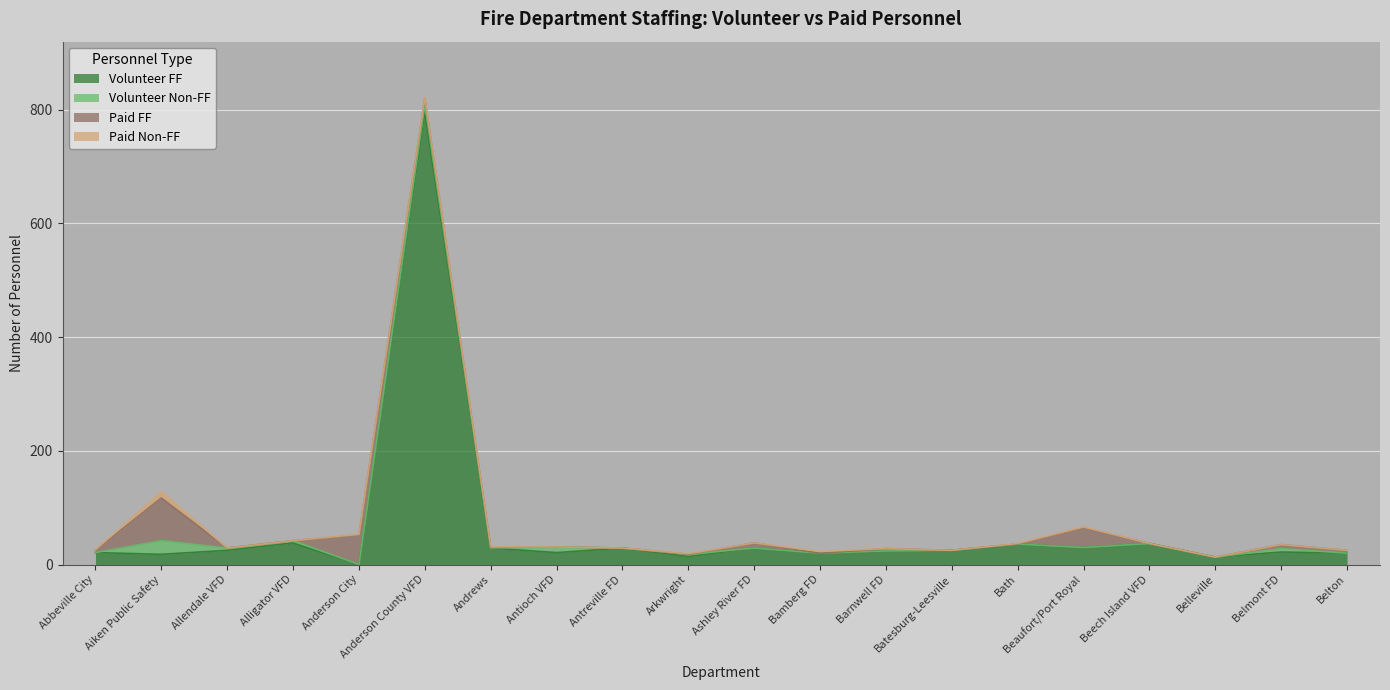

Where do Volunteer Non-FF and Paid FF first cross each other?

Aiken Public Safety and Allendale VFD